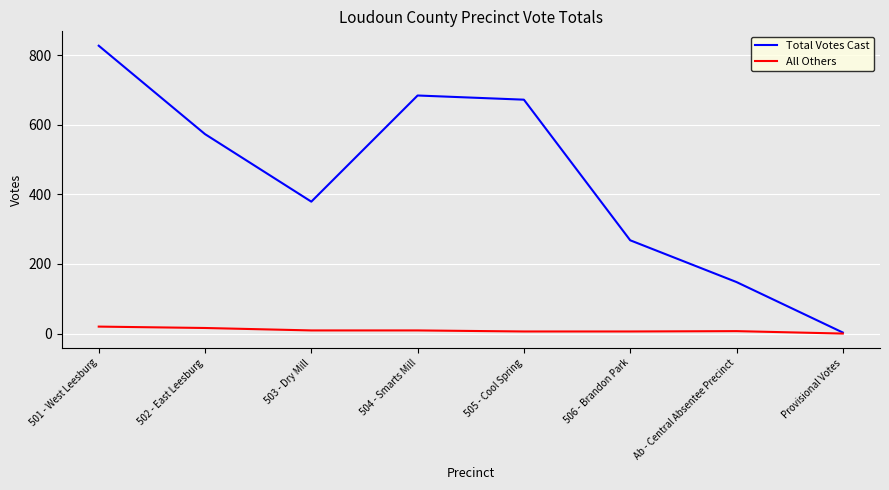

Which series has the largest total across all categories?

Total Votes Cast